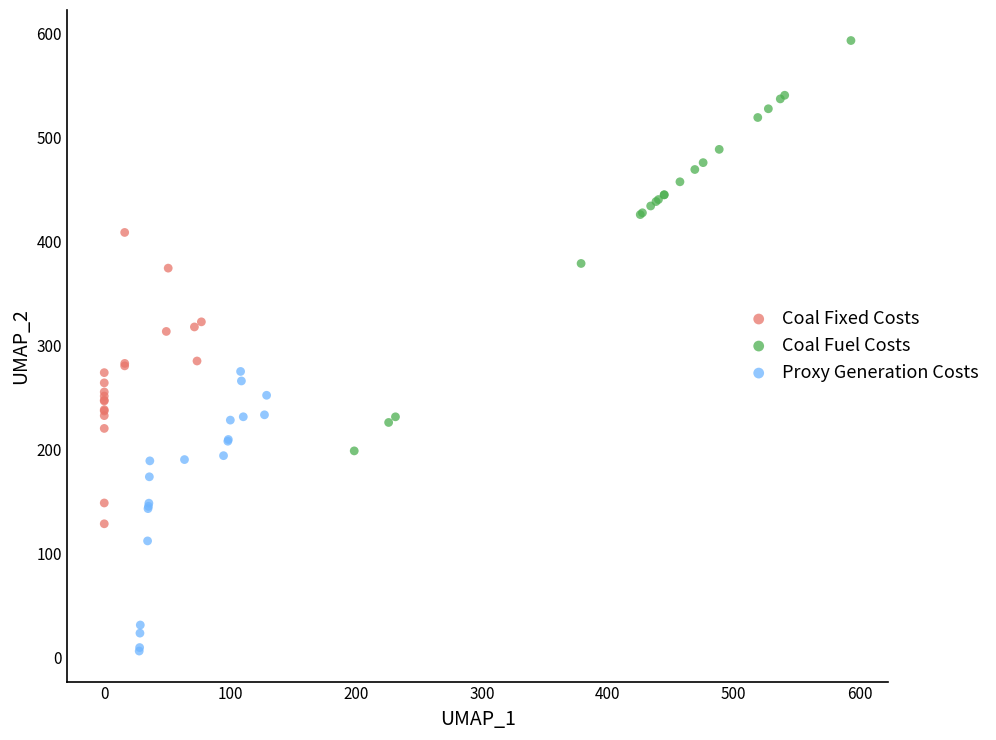

Which series has the largest Y range (max minus min)?

Coal Fuel Costs